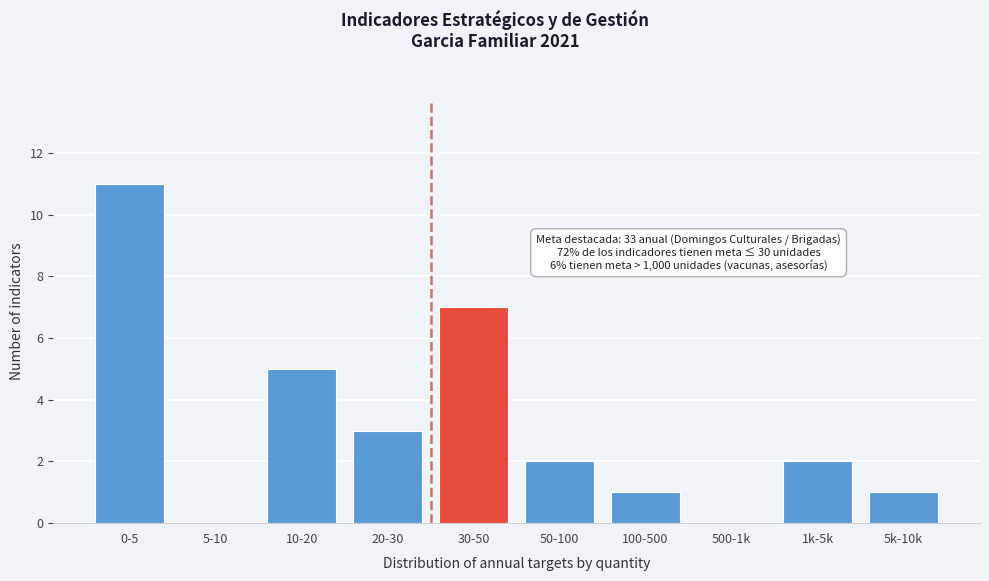

Reading right to left, extract all data points from this chart.

5k-10k=1	1k-5k=2	500-1k=0	100-500=1	50-100=2	30-50=7	20-30=3	10-20=5	5-10=0	0-5=11